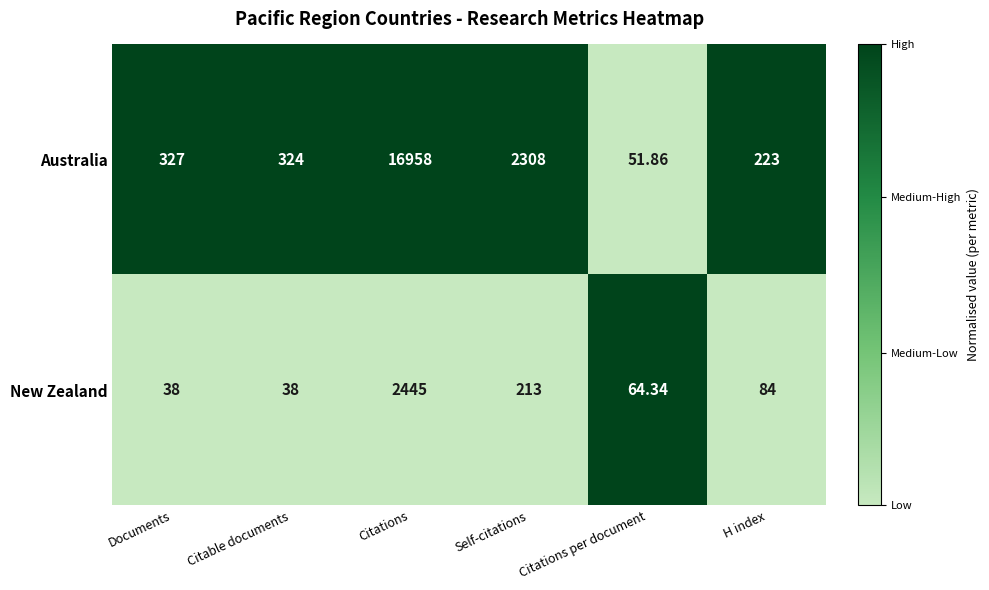

Which series changed the most between Documents and H index?

Australia